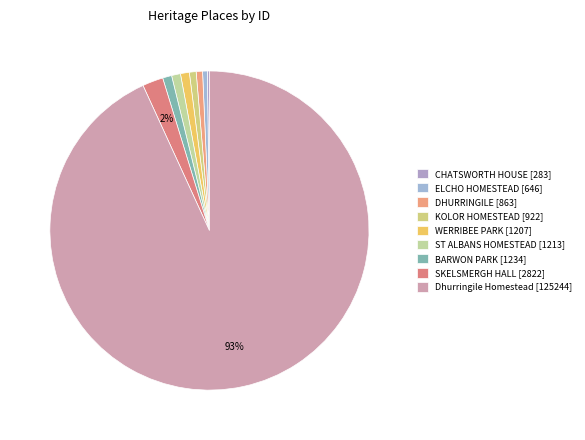

Rank the categories by value from highest to lowest.

Dhurringile Homestead [125244], SKELSMERGH HALL [2822], BARWON PARK [1234], ST ALBANS HOMESTEAD [1213], WERRIBEE PARK [1207], KOLOR HOMESTEAD [922], DHURRINGILE [863], ELCHO HOMESTEAD [646], CHATSWORTH HOUSE [283]